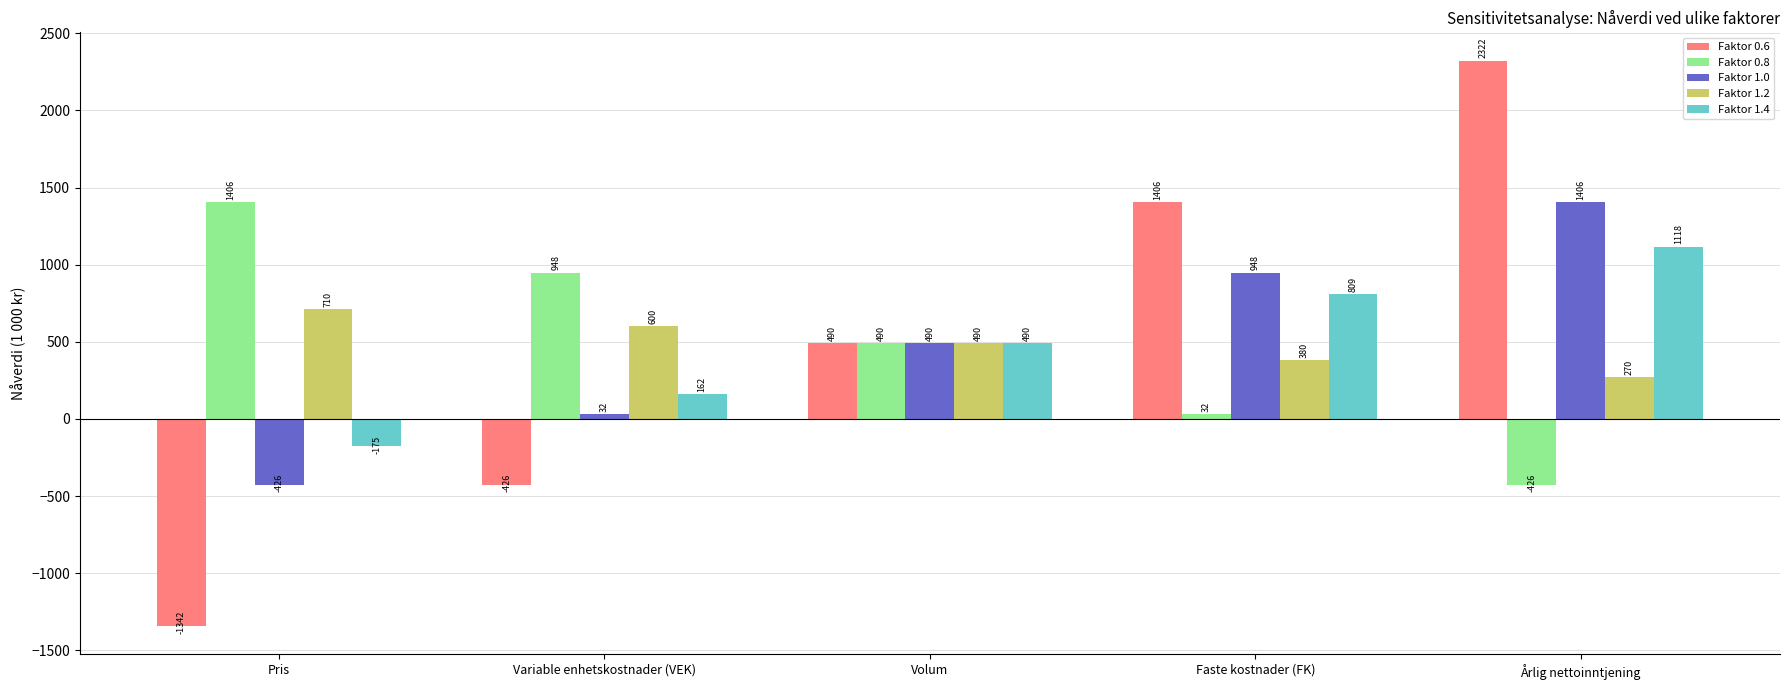

What is the label of the 5th bar from the left?

Årlig nettoinntjening